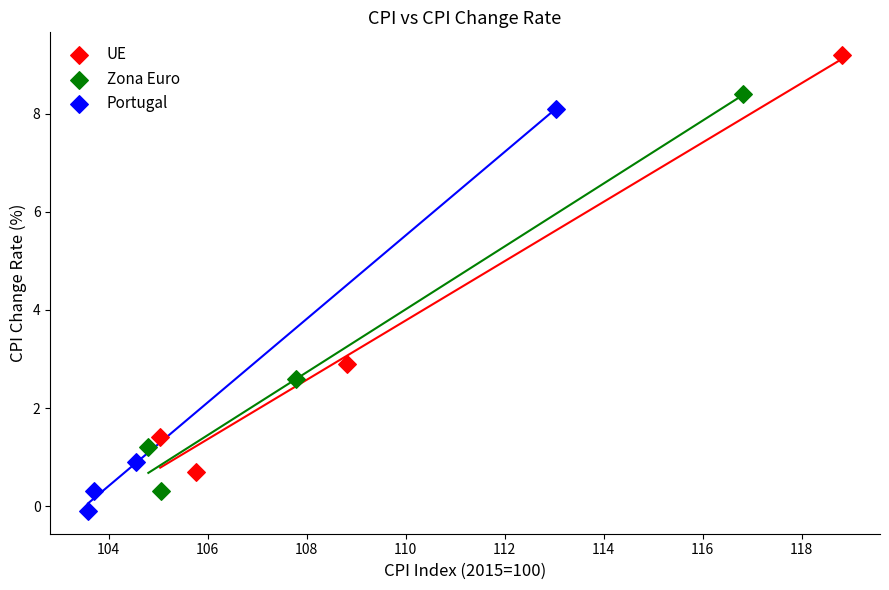

Which series reaches the maximum Y coordinate?

UE